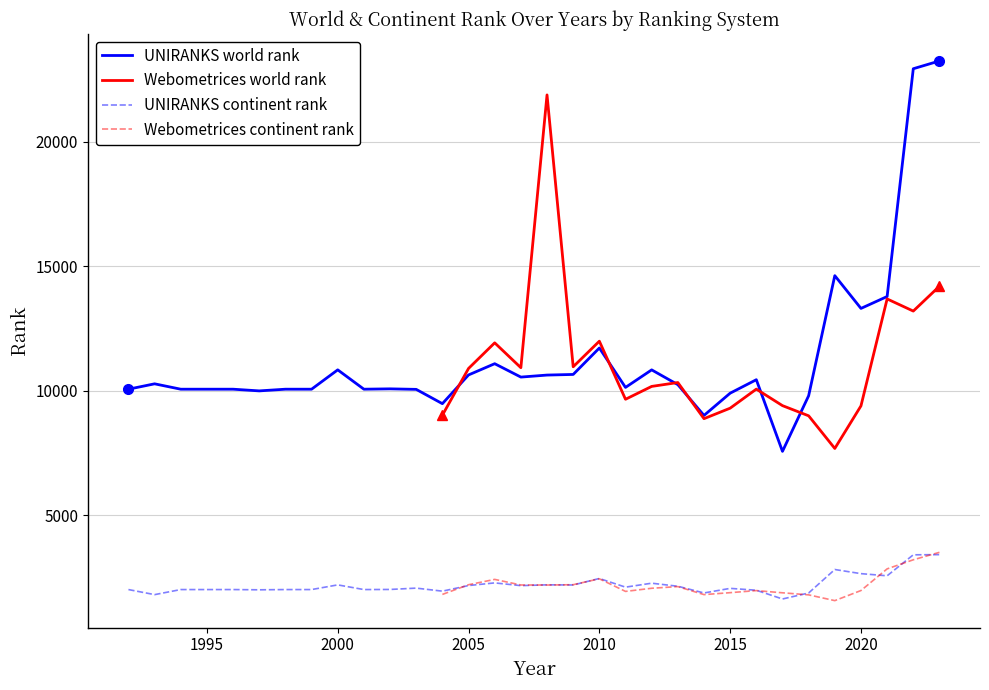

What is the highest value of the UNIRANKS world rank series?

23257